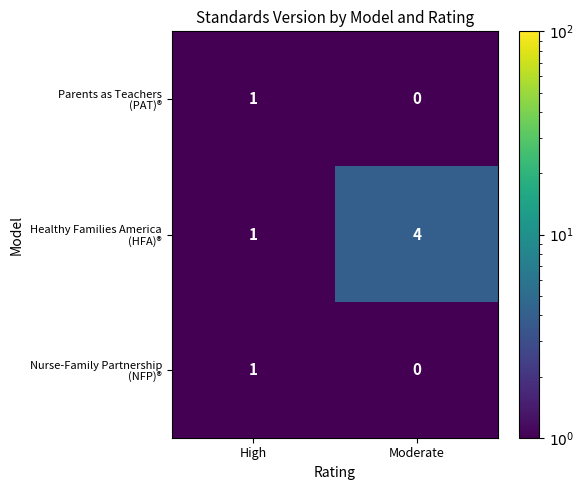

At which category is the sum across all series the highest?

Moderate